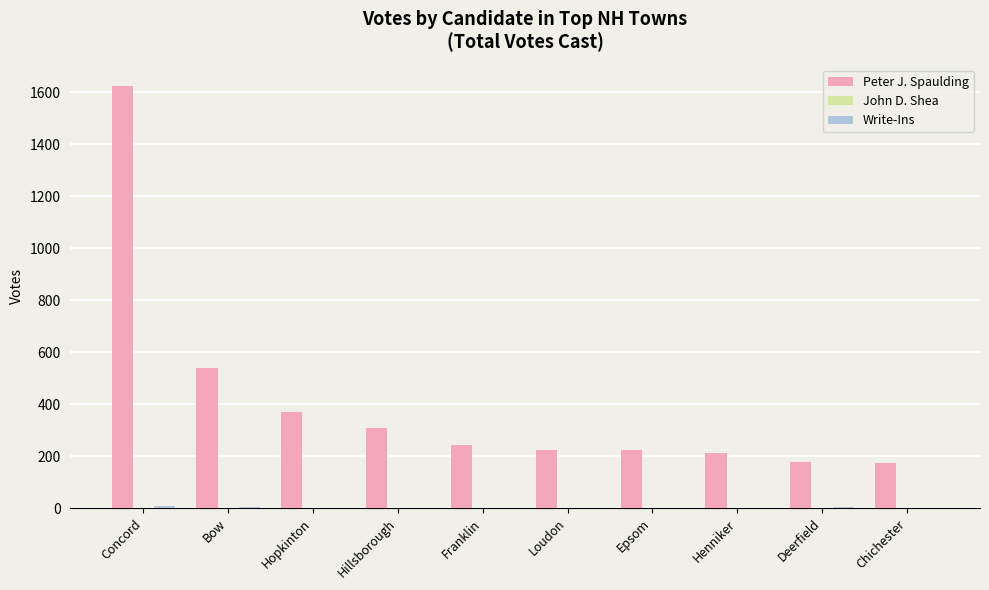

The value of Peter J. Spaulding at Henniker is 82. True or false?

False